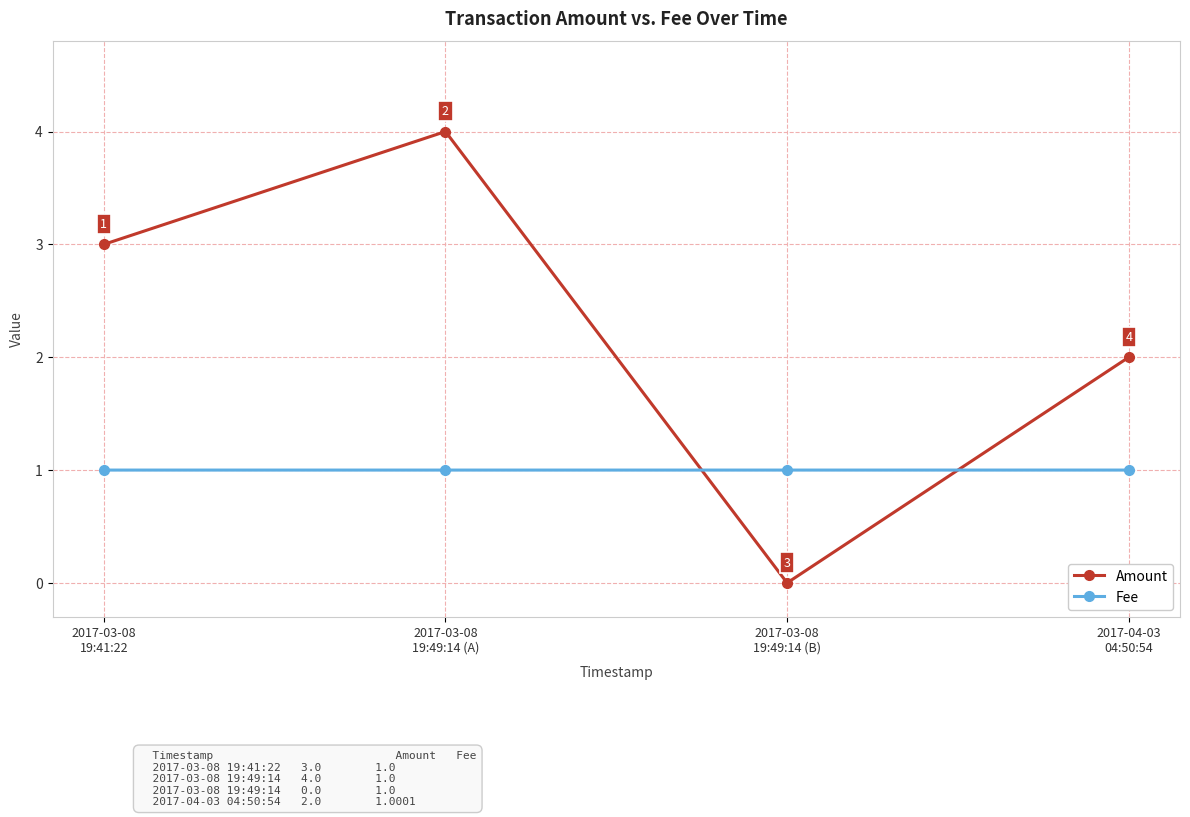

What is the spread (max minus min) of values at 2017-03-08
19:49:14 (A)?

3.0